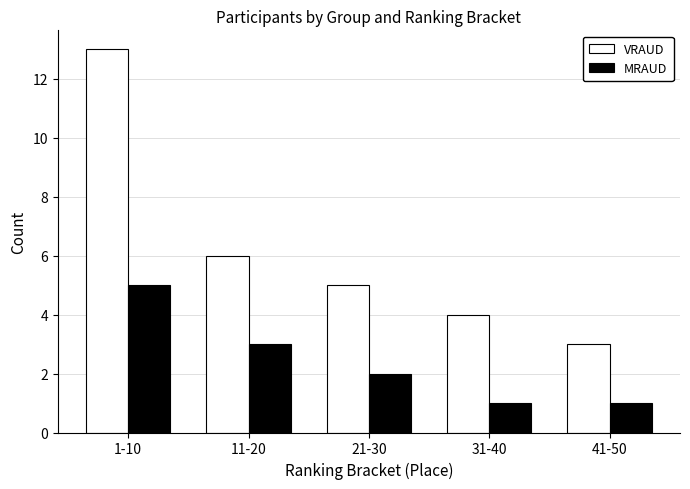

The value of MRAUD at 21-30 is 3. True or false?

False